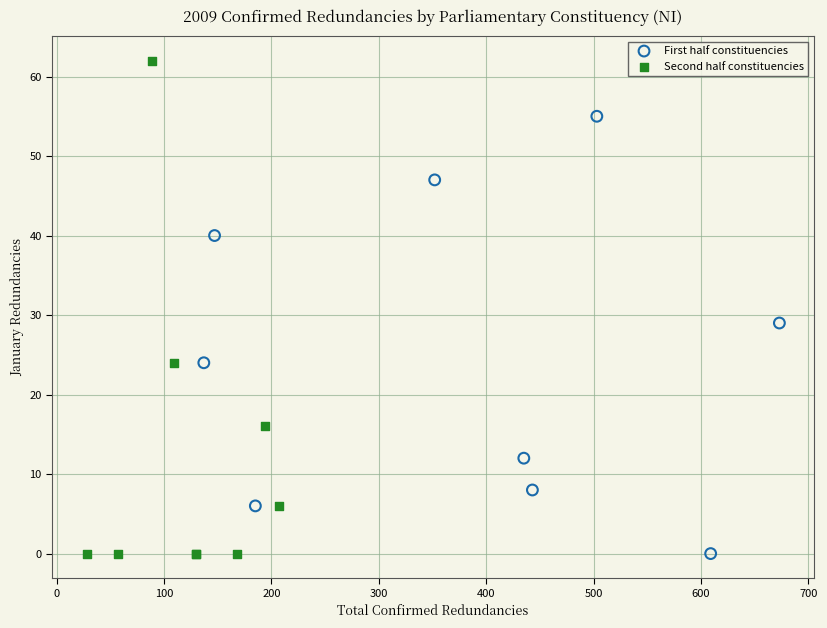

Which series contains the highest Y value?

Second half constituencies